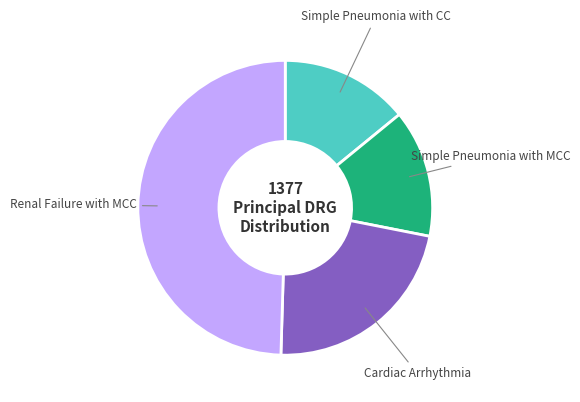

What is the ratio of the value at Cardiac Arrhythmia to the value at Simple Pneumonia with CC?

1.6